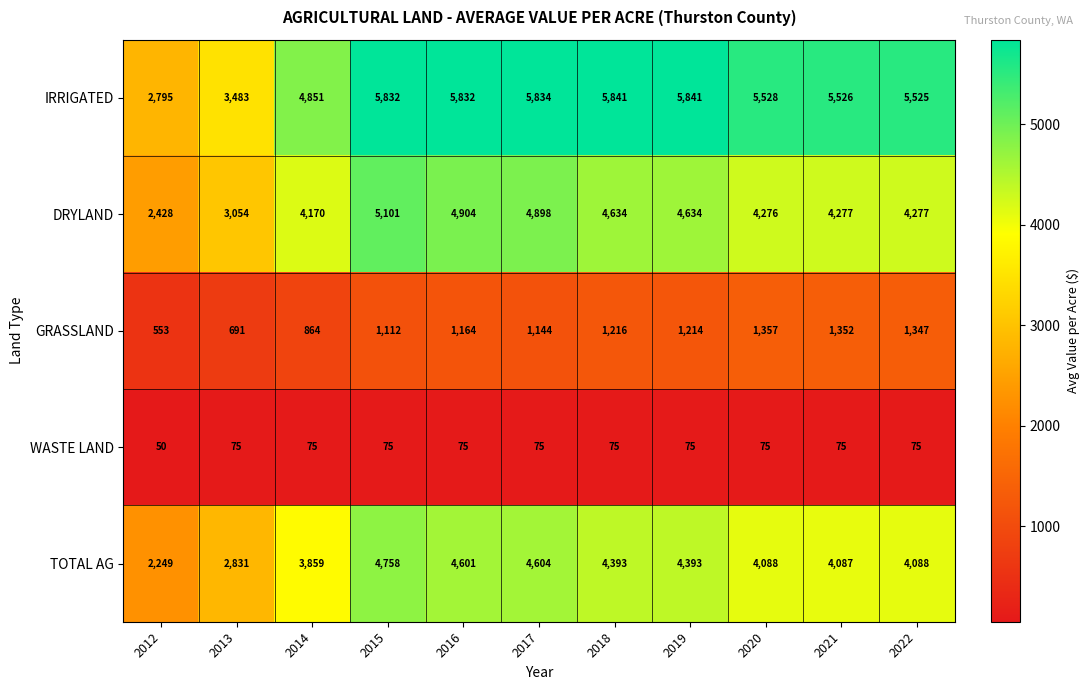

The IRRIGATED series shows 3506 at 2022. True or false?

False